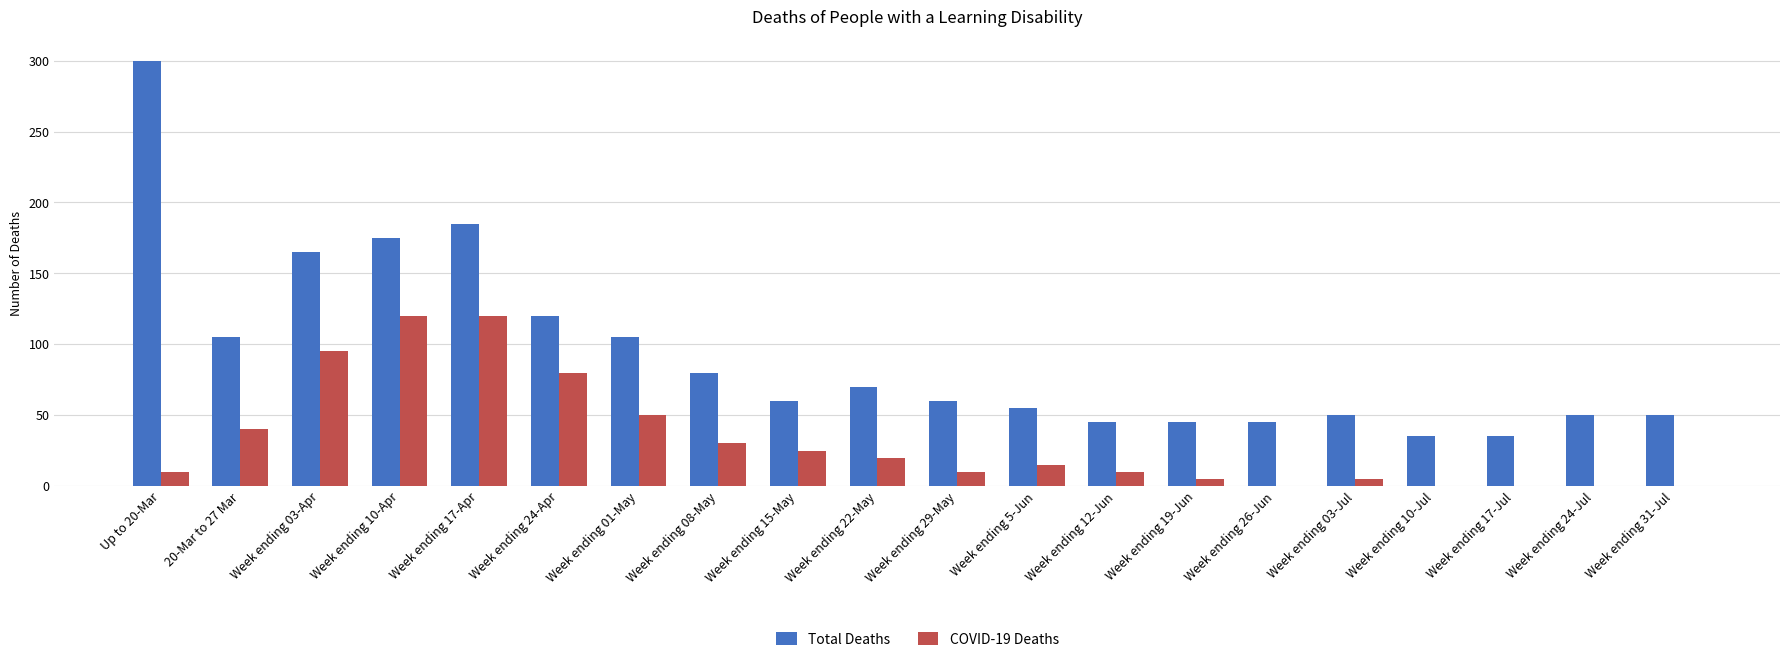

Between Up to 20-Mar and Week ending 19-Jun, which series saw the biggest shift?

Total Deaths